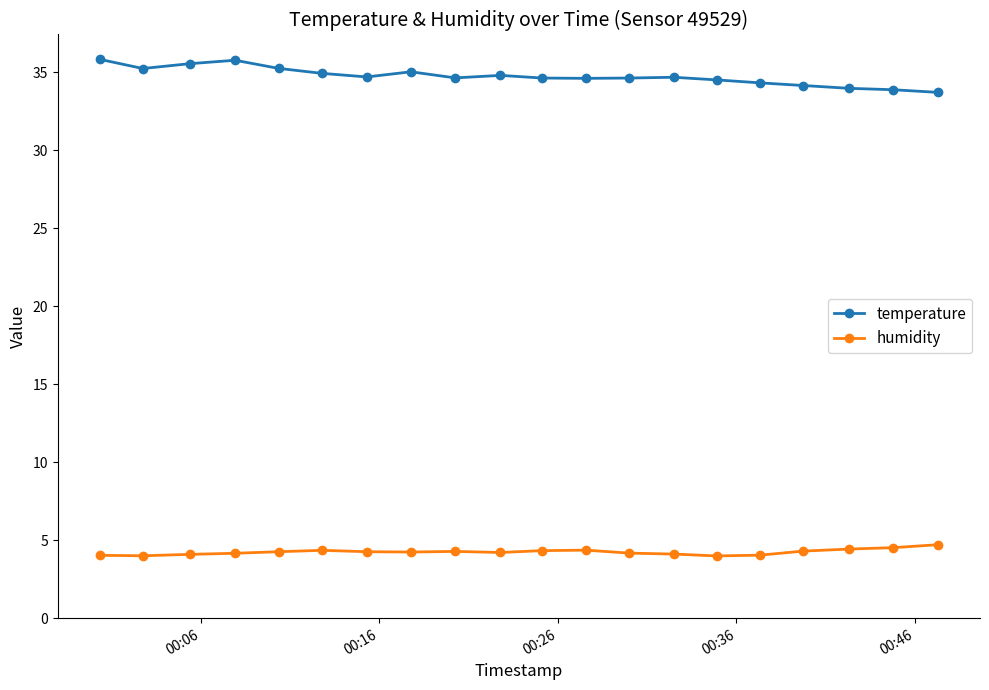

In humidity, how many points are lower than both neighbors (excluding endpoints)?

4